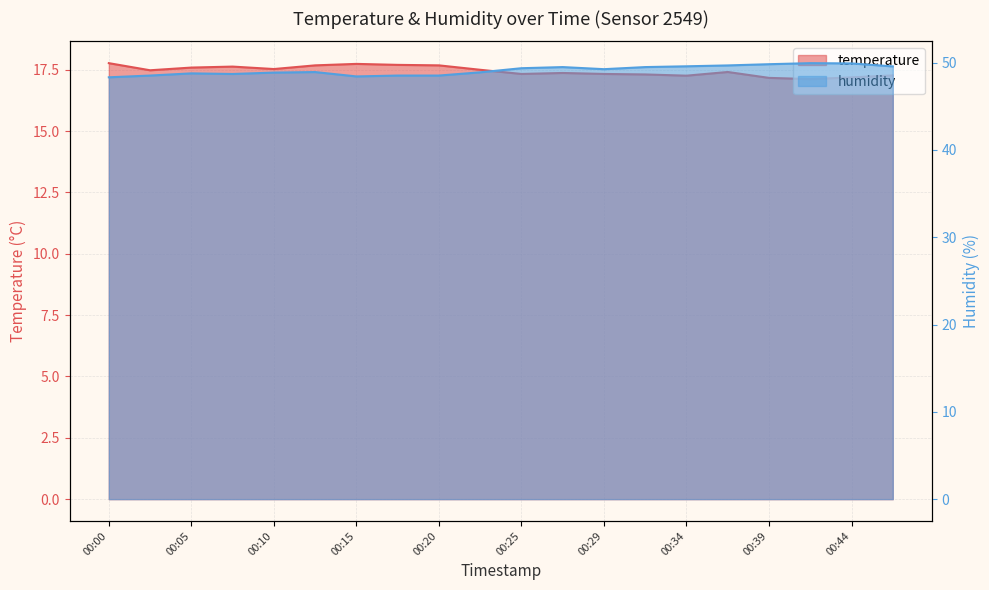

What is the sum of the humidity values at 00:10 and 00:44?

98.8